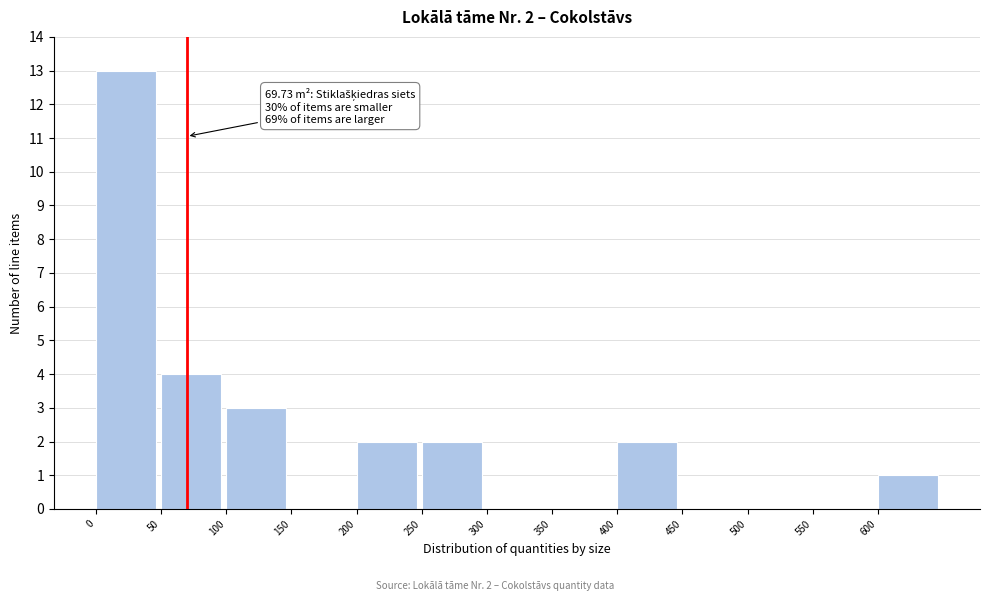

Which range on the x-axis has the tallest bar?

0 to 50